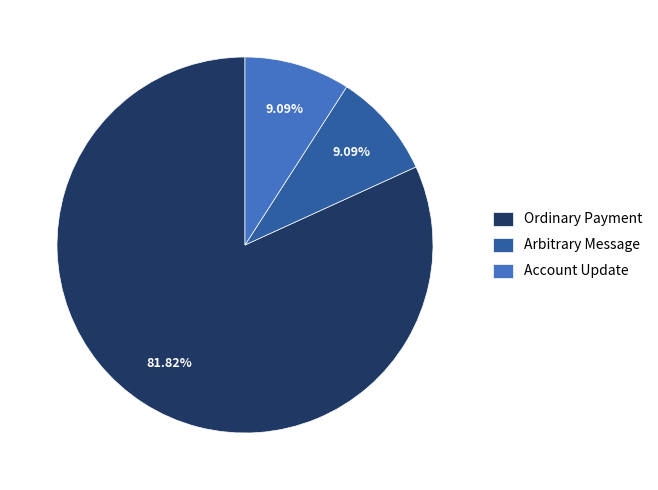

Is there any slice that represents more than half of the pie?

Yes